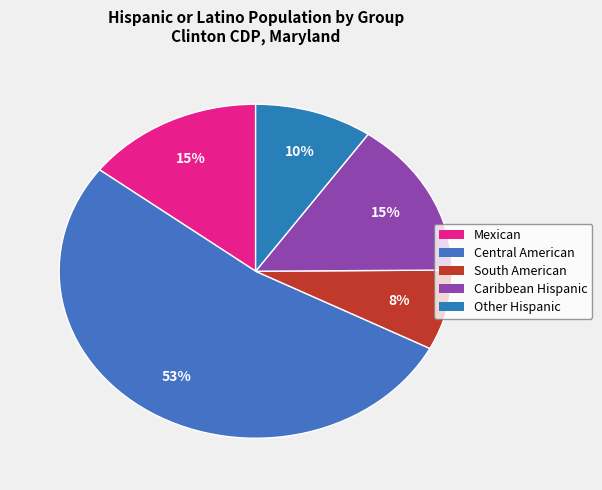

Which category has the smallest portion of the pie?

South American